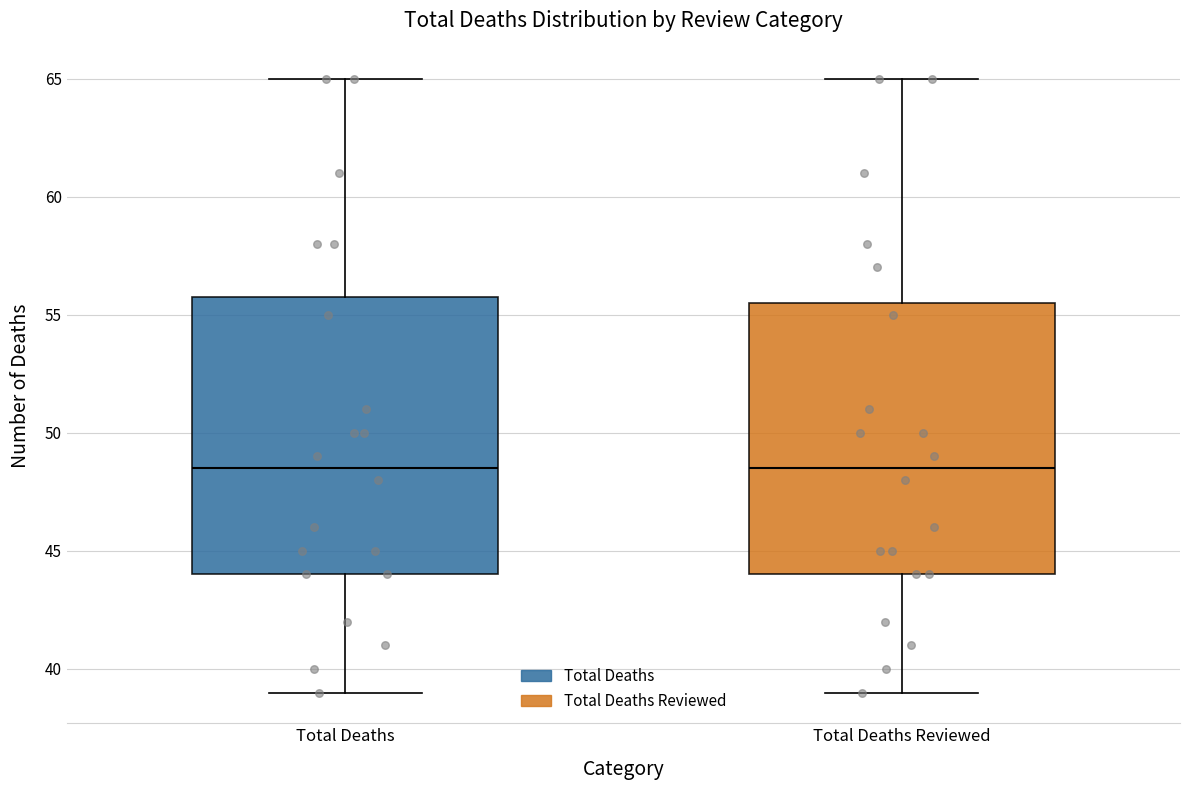

Reading left to right, read every box against the y-axis: the position of its median line, the range the box covers, and the ends of its whiskers. The values are not printed on the chart, so give them approximately, as read against the axis.

Total Deaths: median 48.5, box 44.0 to 56.0, whiskers 39.0 to 65.0
Total Deaths Reviewed: median 48.5, box 44.0 to 55.5, whiskers 39.0 to 65.0